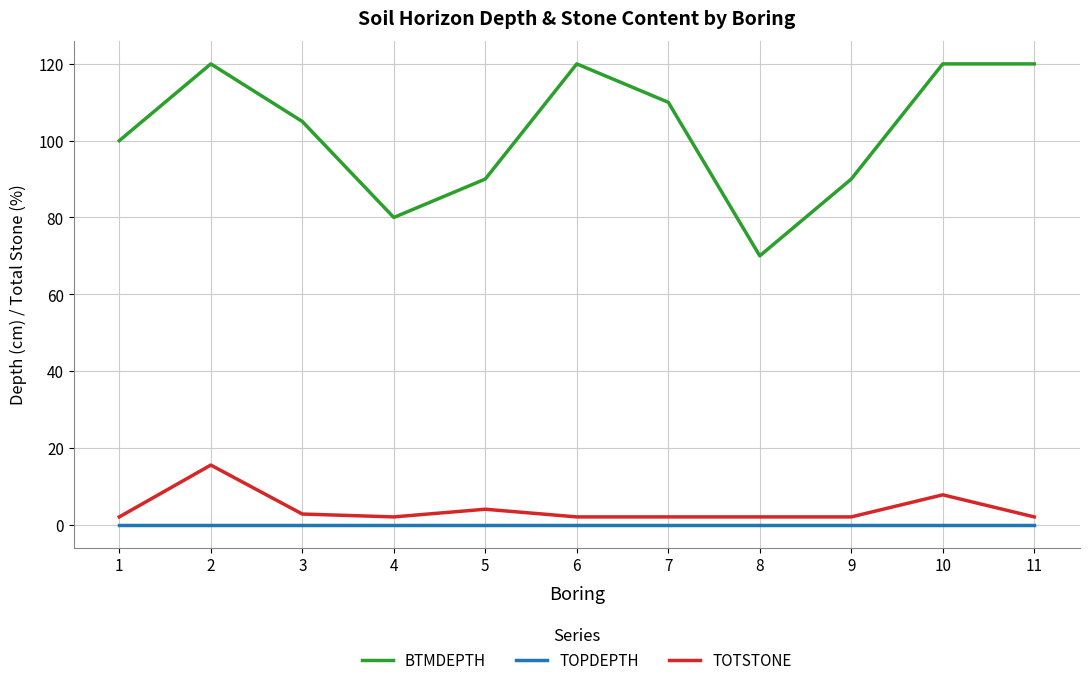

At how many categories does at least one series exceed 109?

5